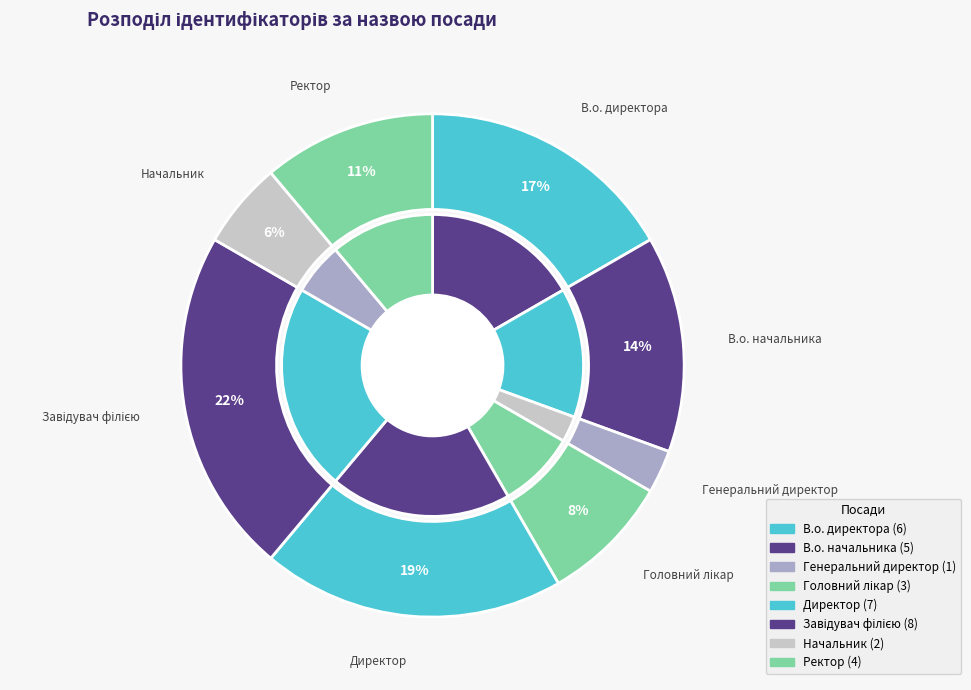

To the nearest percent, what percentage of the pie is Головний лікар?

8%